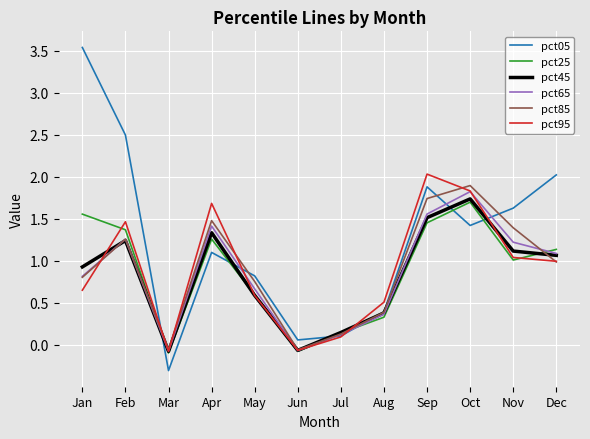

Is this an area chart (filled region under the line)?

No